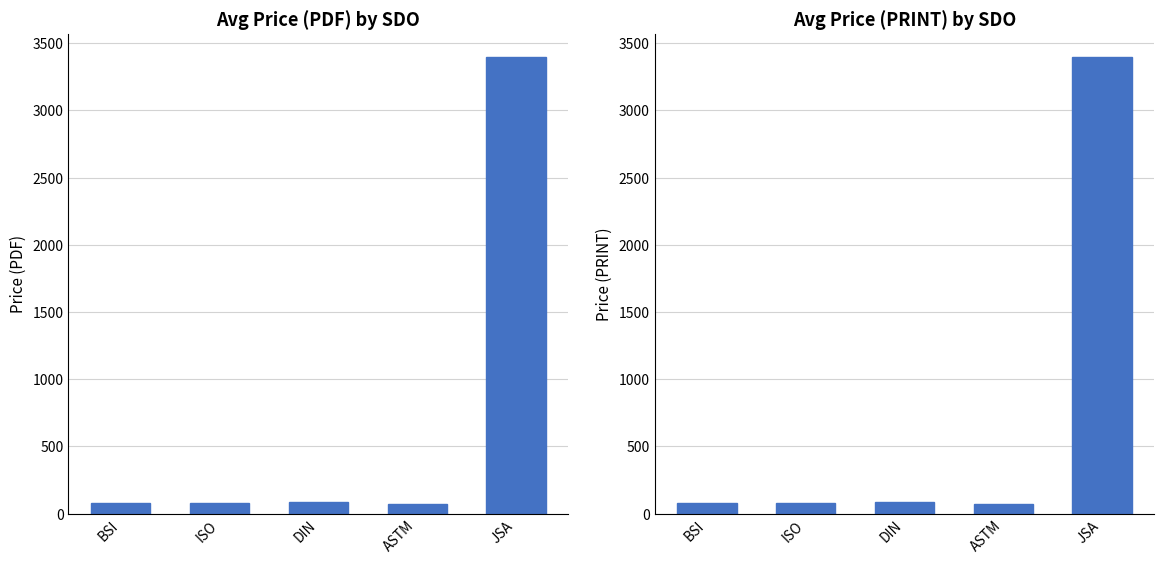

At which category does the chart reach its peak across all series?

JSA